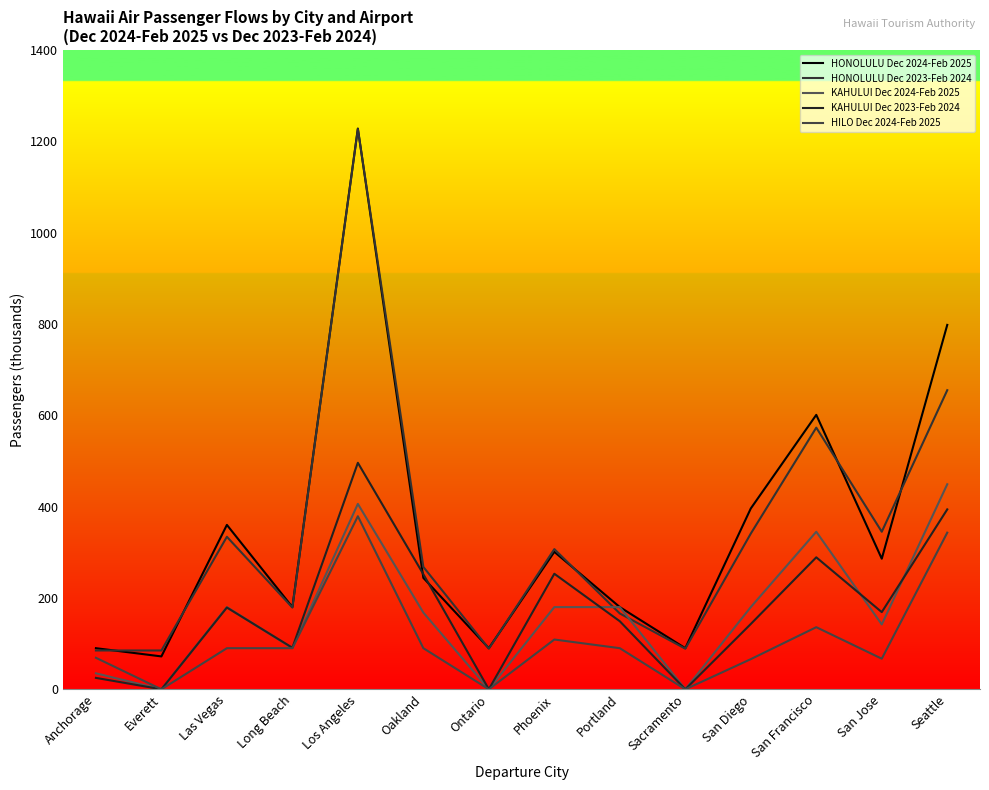

What is the sum of all KAHULUI Dec 2024-Feb 2025 values?

2355